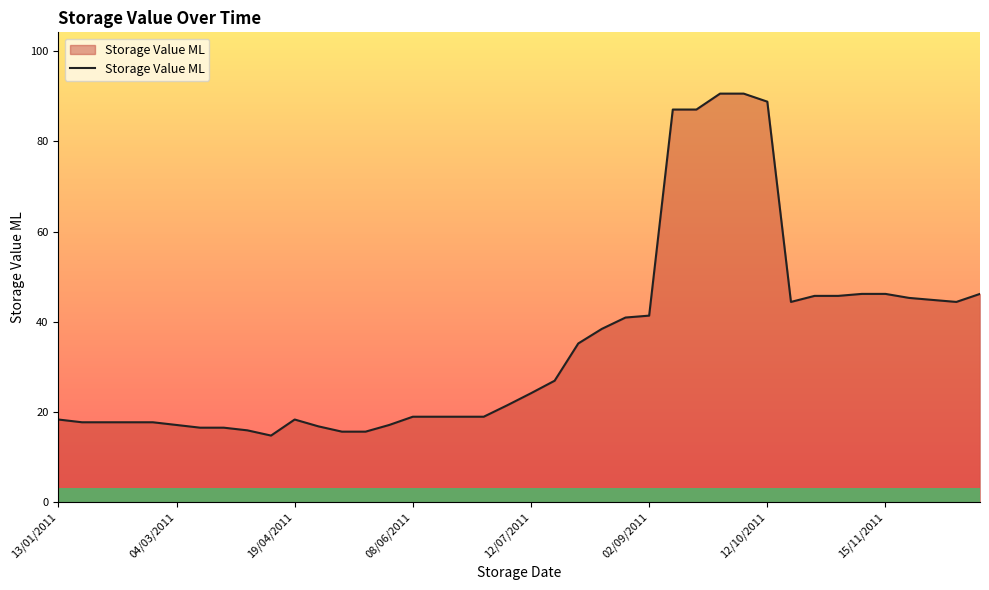

What is the greatest value displayed?

90.6